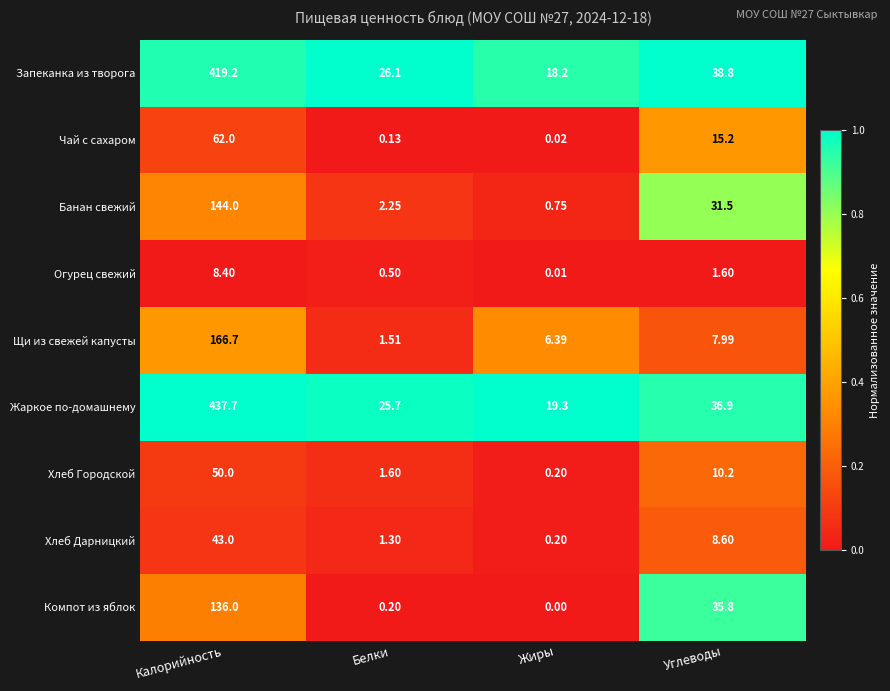

Which series has the largest total across all categories?

Жаркое по-домашнему